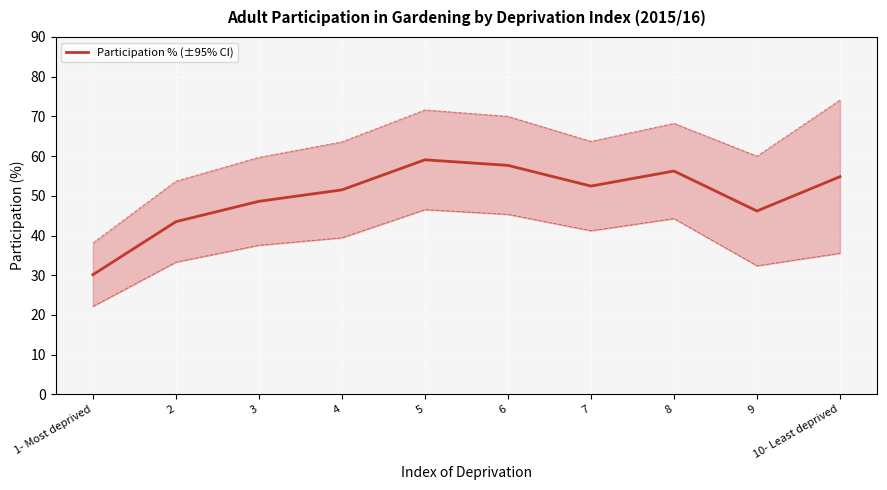

How many data points are less than 52?

5